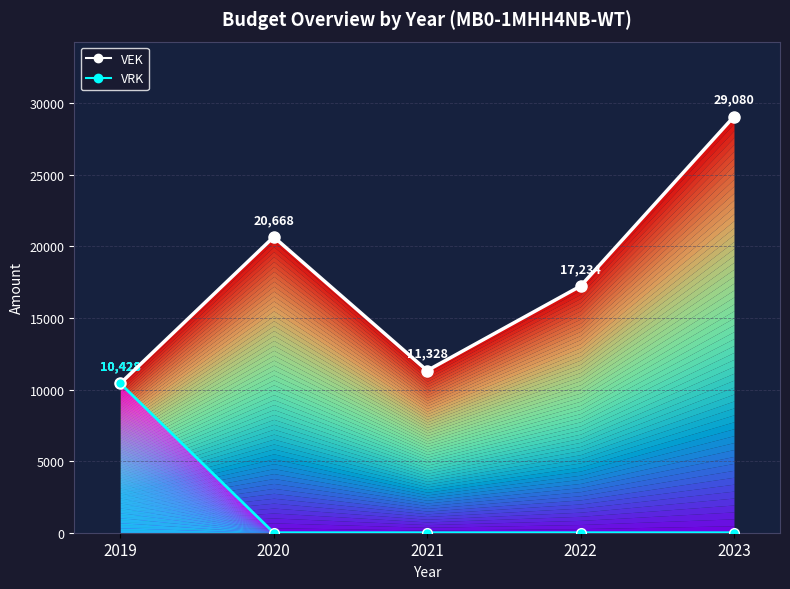

What are all the series names shown in the legend?

VEK line, VRK line